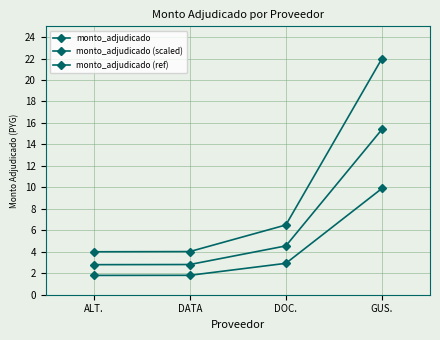

What is the average value of the monto_adjudicado (ref) series?

4.1